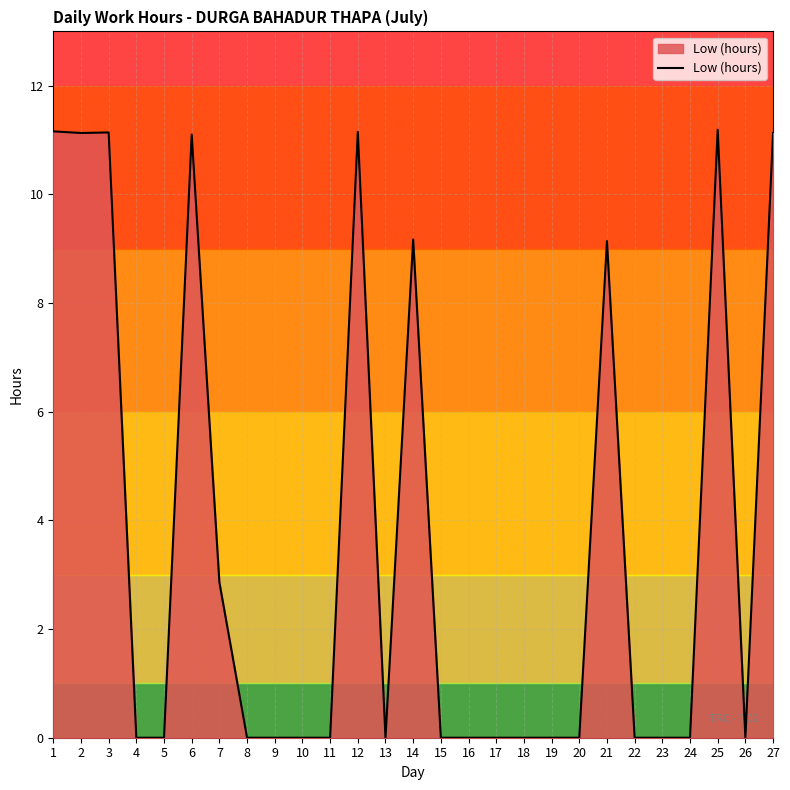

What is the difference between the maximum and minimum values?

11.2